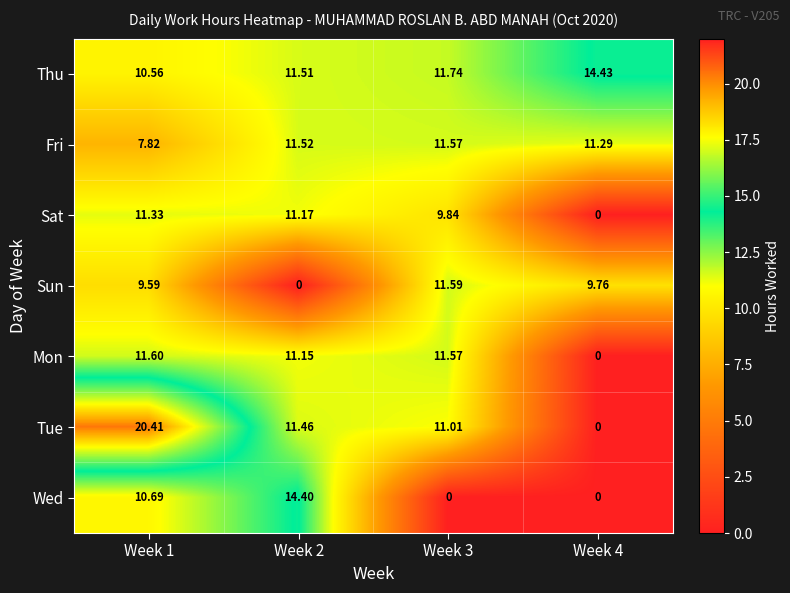

Which series changed the most between Week 1 and Week 3?

Wed